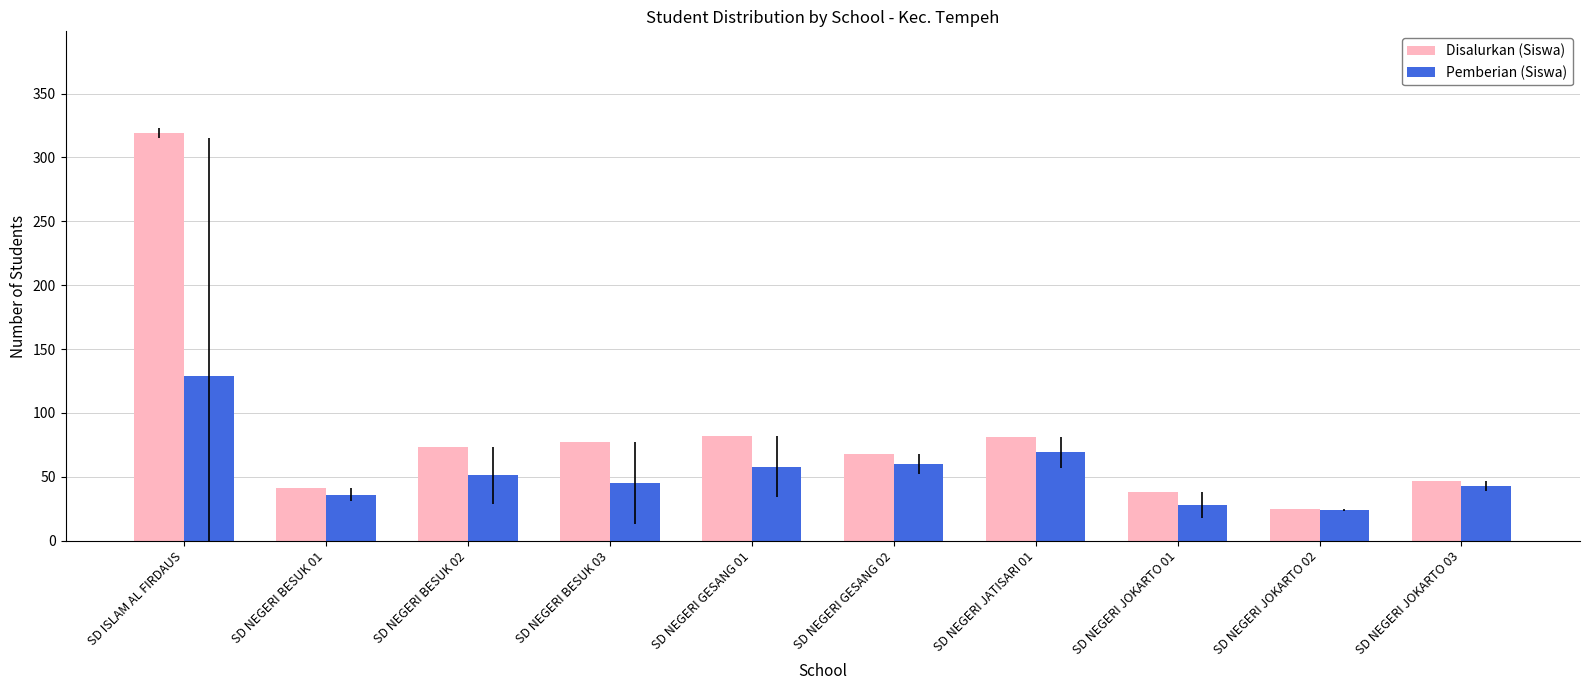

What is the total value across all series at SD ISLAM AL FIRDAUS?

448